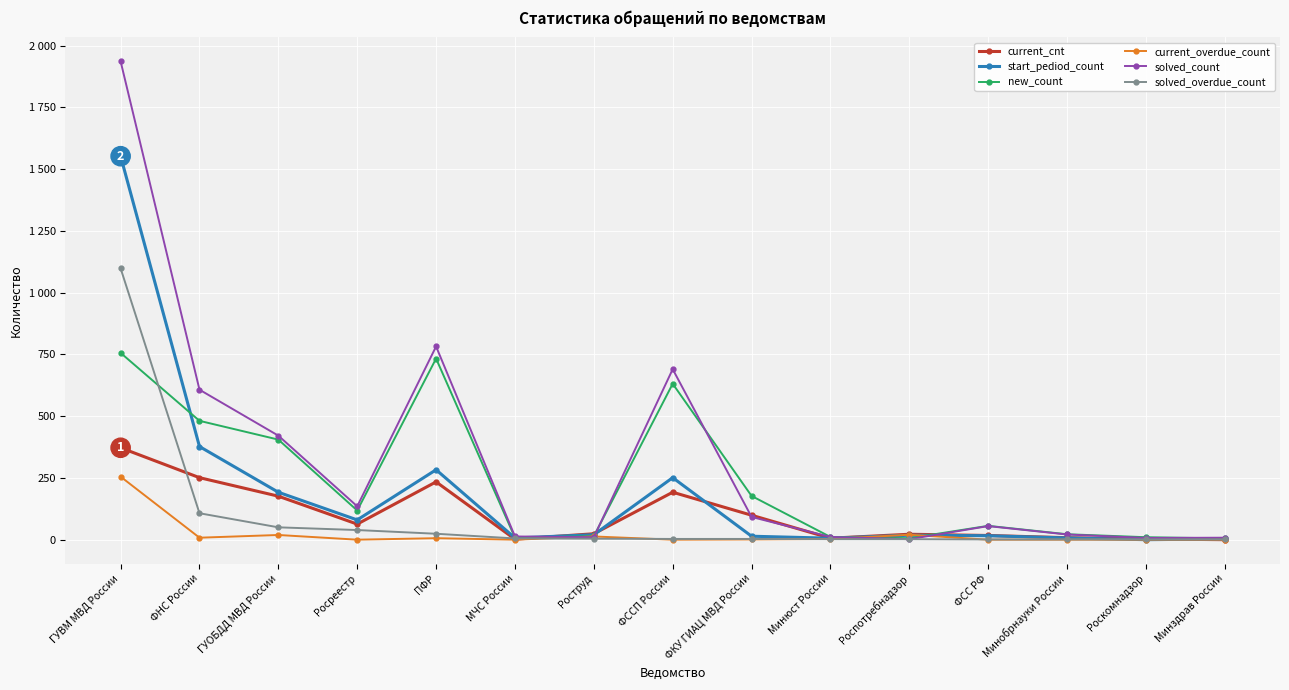

What are all the series names shown in the legend?

current_cnt, start_pediod_count, new_count, current_overdue_count, solved_count, solved_overdue_count